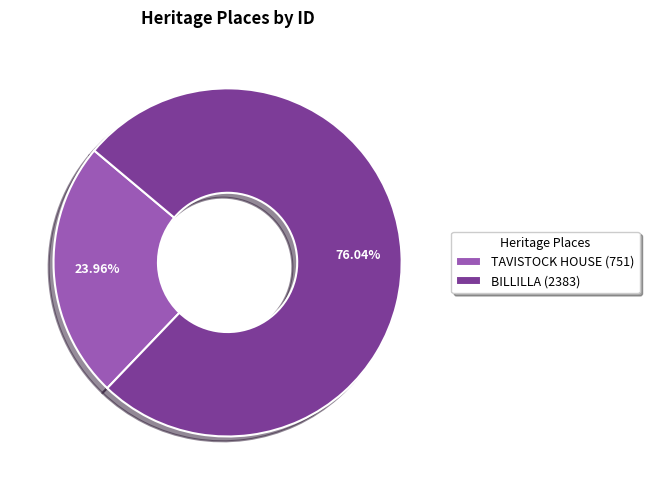

What is the majority slice?

BILLILLA